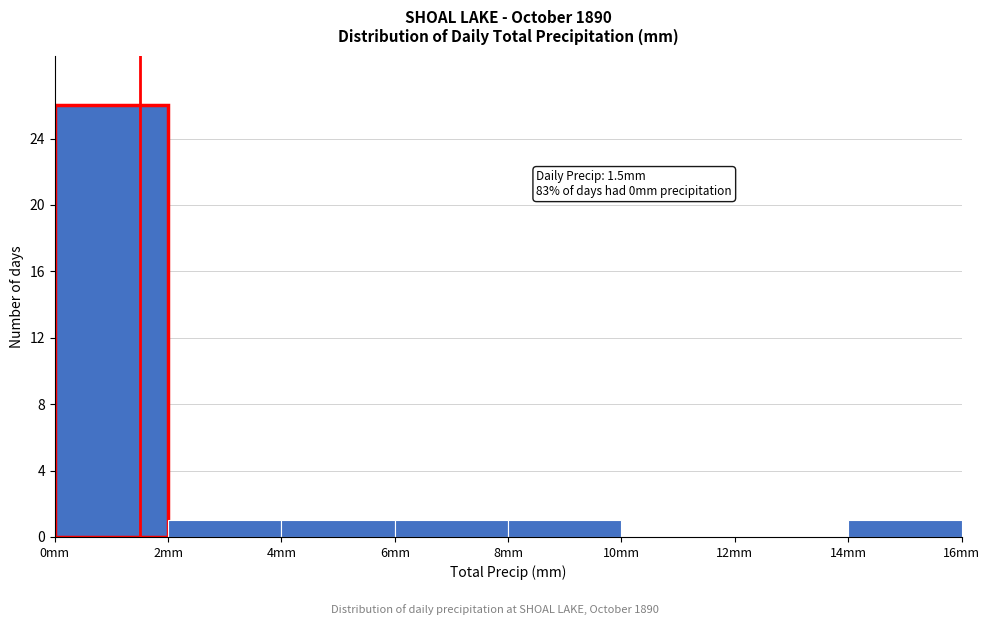

Which range on the x-axis has the tallest bar?

0 to 2